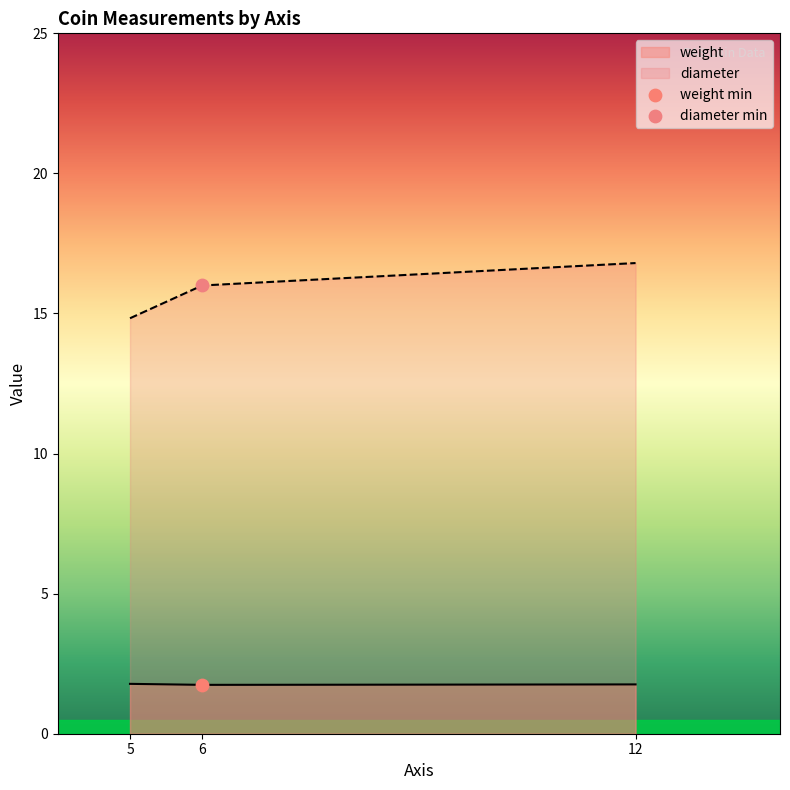

Is the value of diameter at 6 greater than the value of weight at 5?

Yes